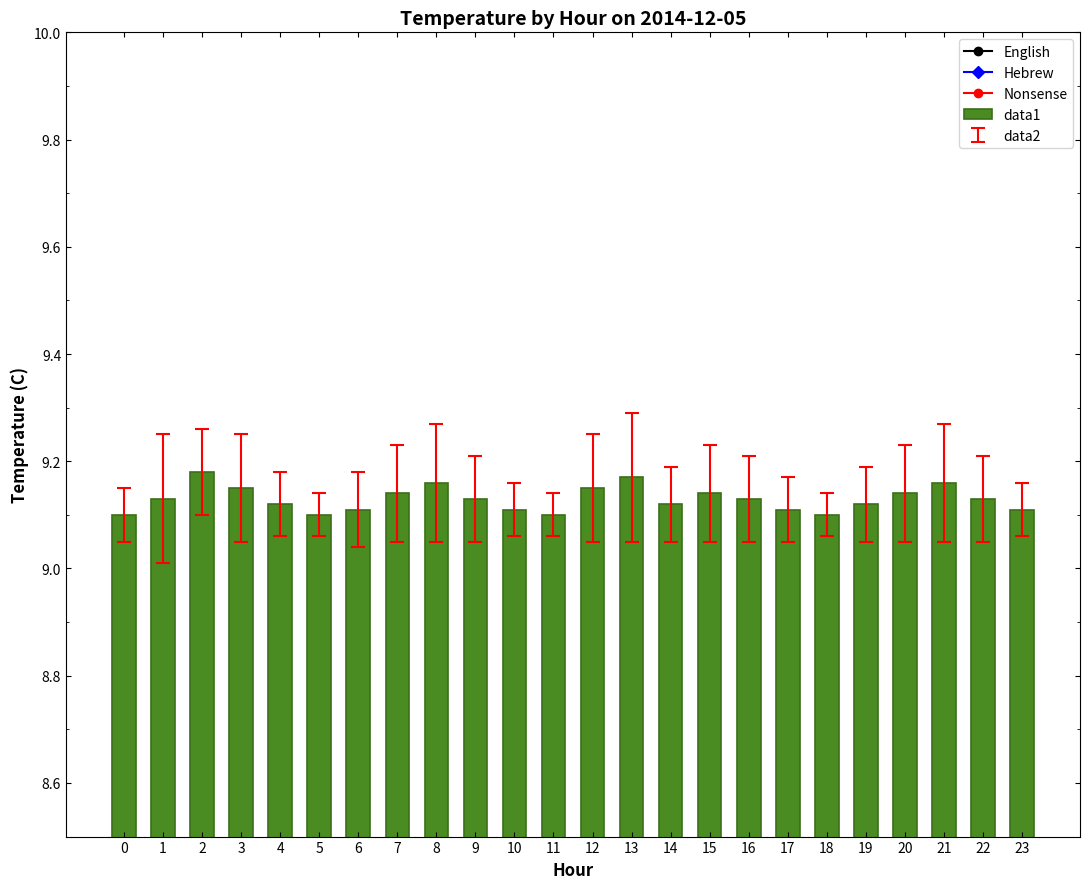

Does the chart contain stacked bars?

No